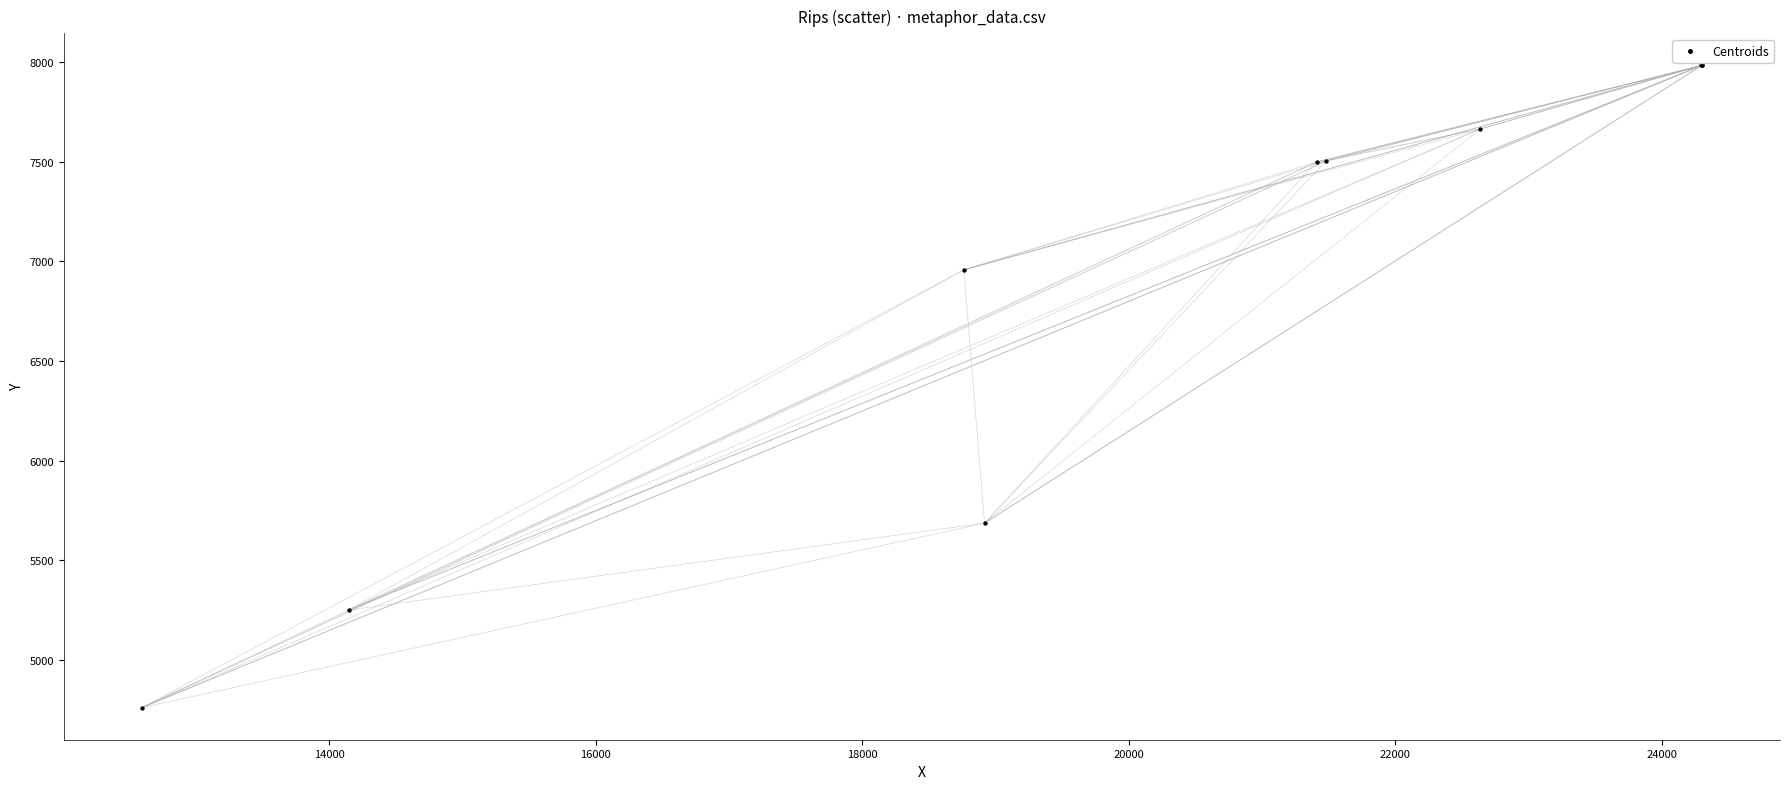

What Y value in the scatter plot is closest to 6372?

6958